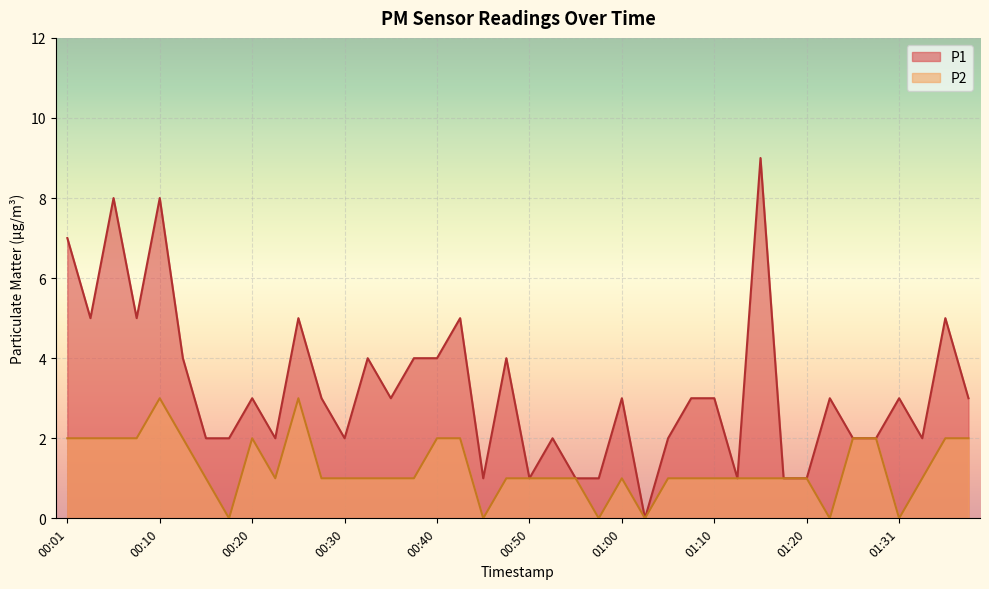

How many lines are shown in the chart?

2